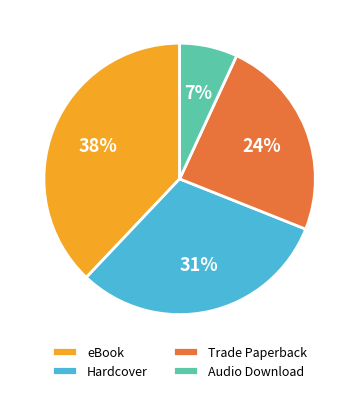

Combined, do Audio Download and Hardcover account for over 50%?

No